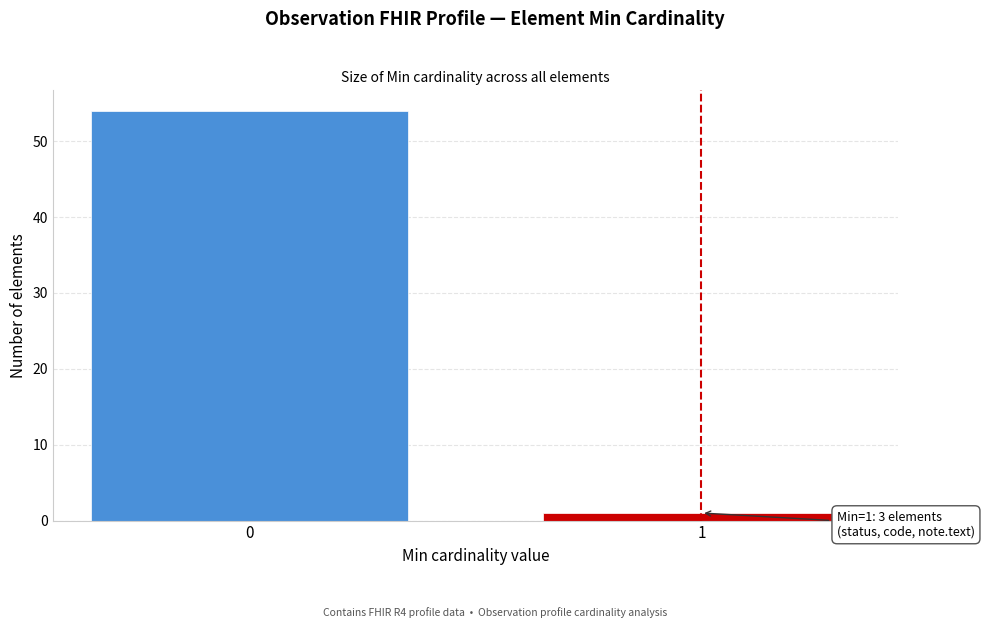

Reading right to left, transcribe all the data shown in this chart.

1=1	0=54